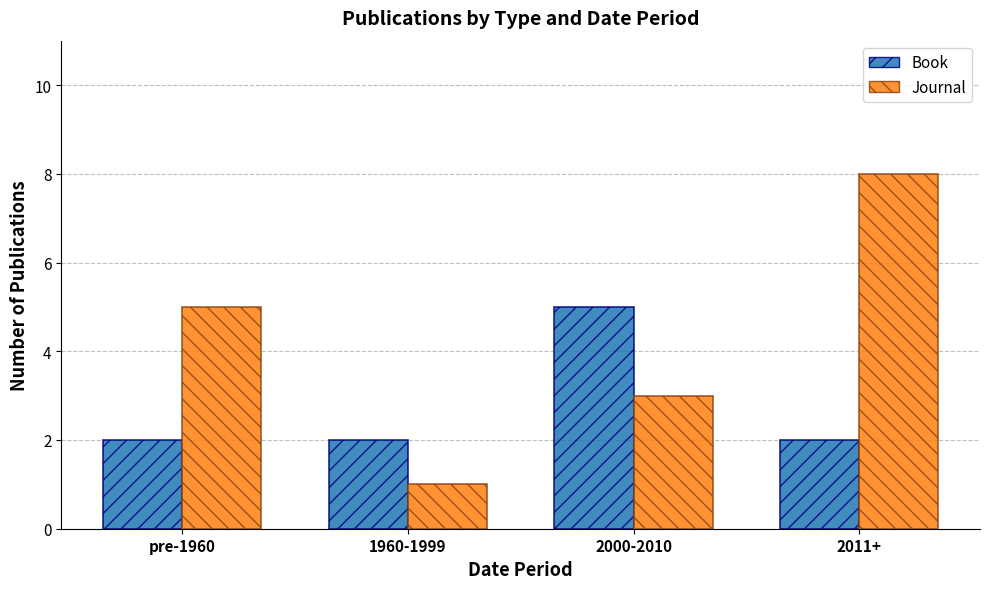

What is the label of the 3rd bar from the right?

1960-1999